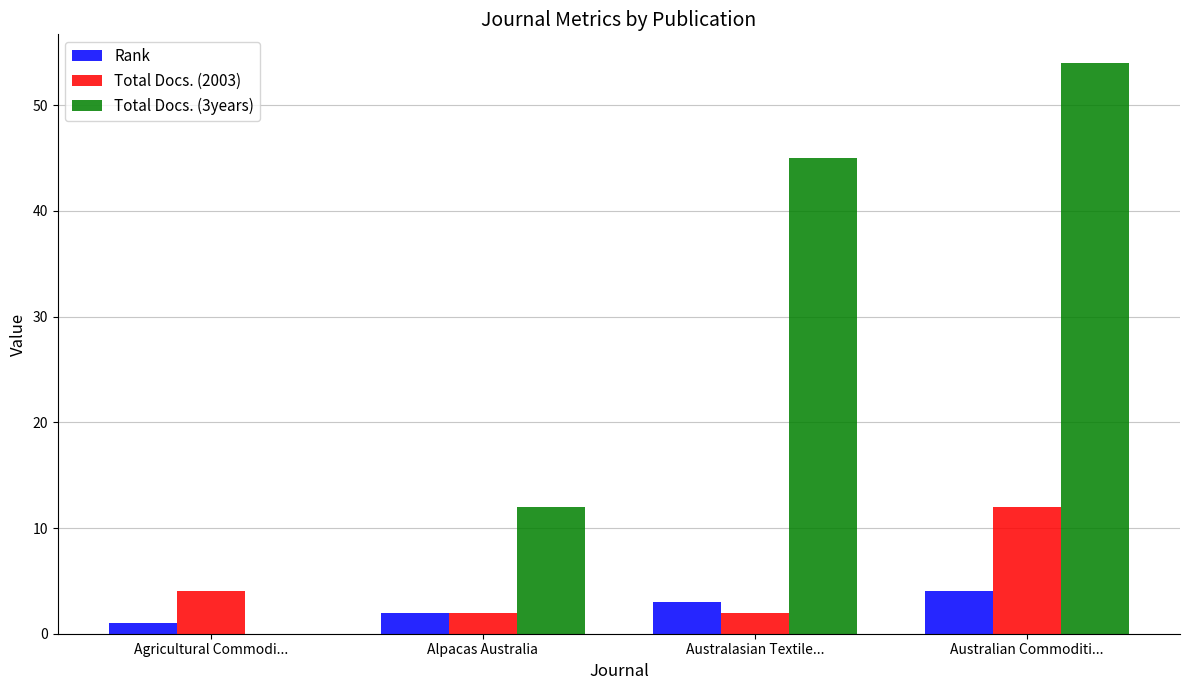

Which series has the largest total across all categories?

Total Docs. (3years)